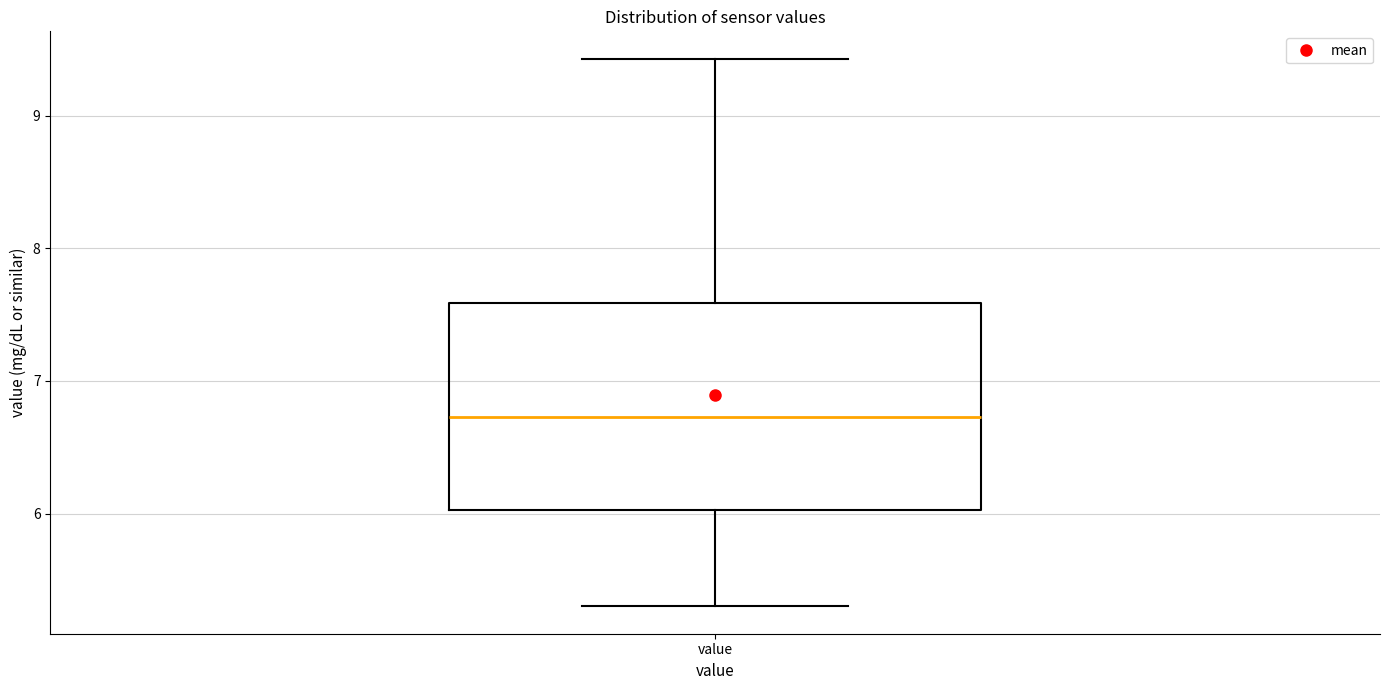

Read this box plot against the y-axis: the position of the median line, the range covered by the box, and the ends of both whiskers. The values are not printed on the chart, so give them approximately, as read against the axis.

median 6.7, box 6.0 to 7.6, whiskers 5.3 to 9.4